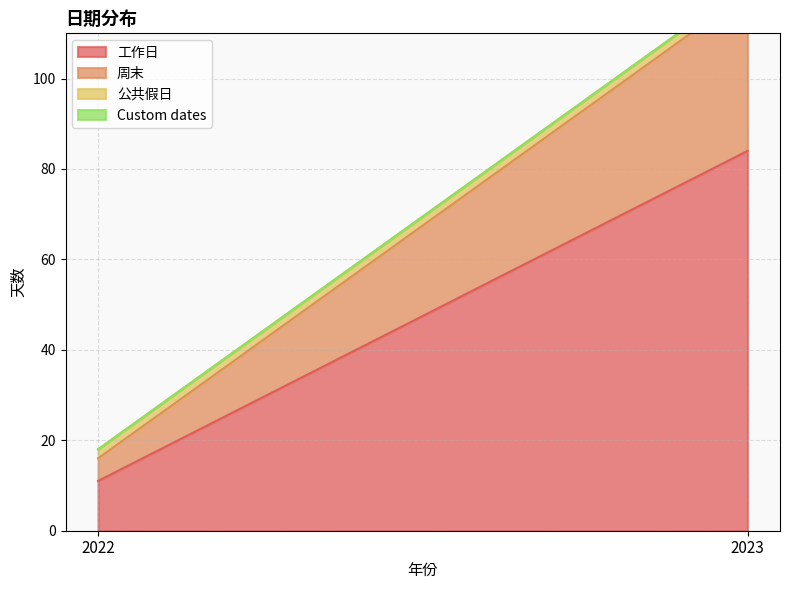

Reading left to right, list all the values displayed in this chart.

工作日: 11	84
周末: 5	35
公共假日: 2	2
Custom dates: 0	0